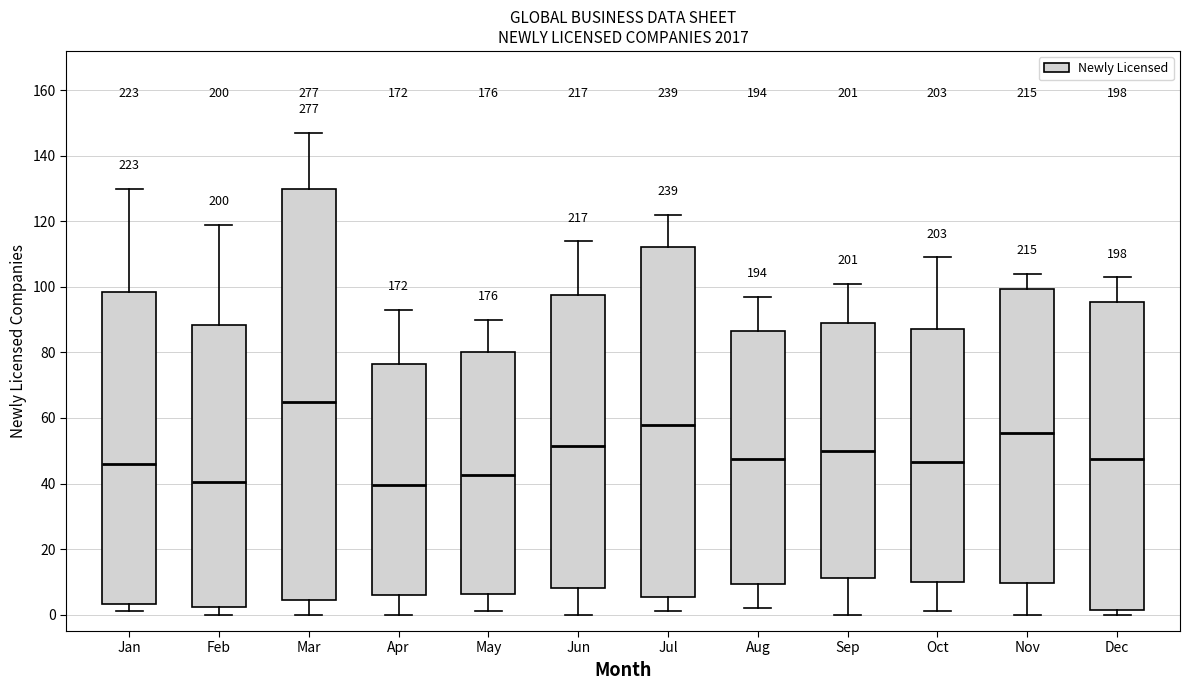

Comparing the boxes themselves (not the whiskers), which one is the tallest?

Mar